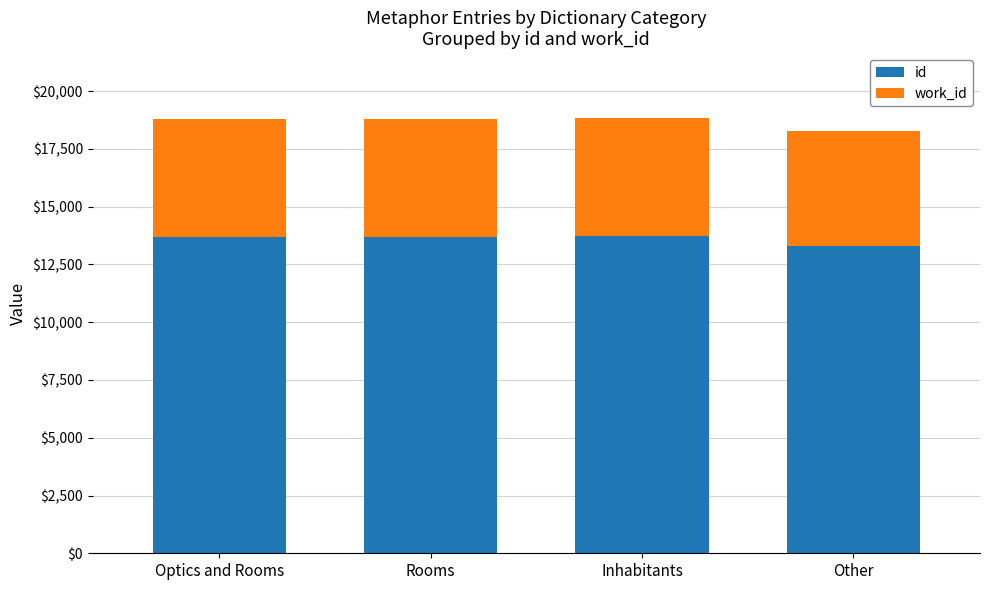

The value of id at Inhabitants is 9004. True or false?

False